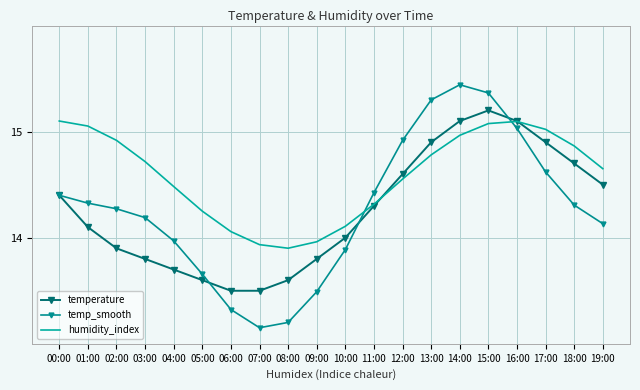

How many intersections are there between temperature and humidity_index?

2